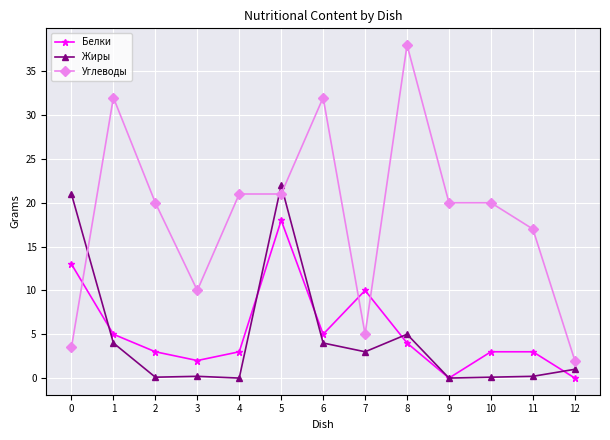

How many categories are shown in the chart?

13